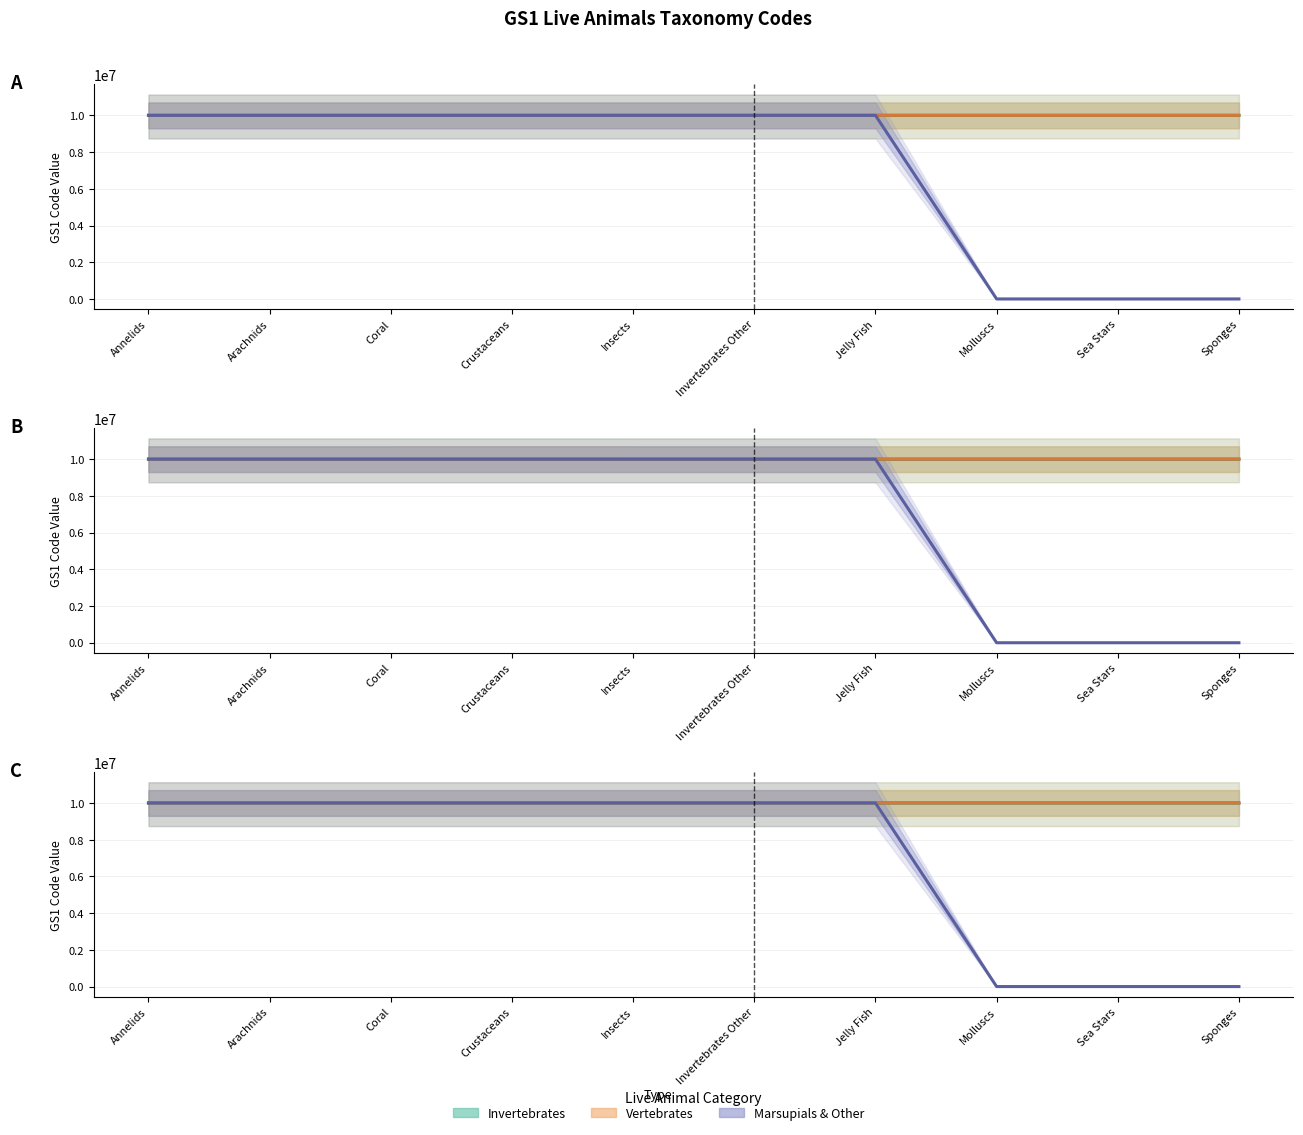

How many times do Vertebrates and Marsupials_Etc cross each other?

3